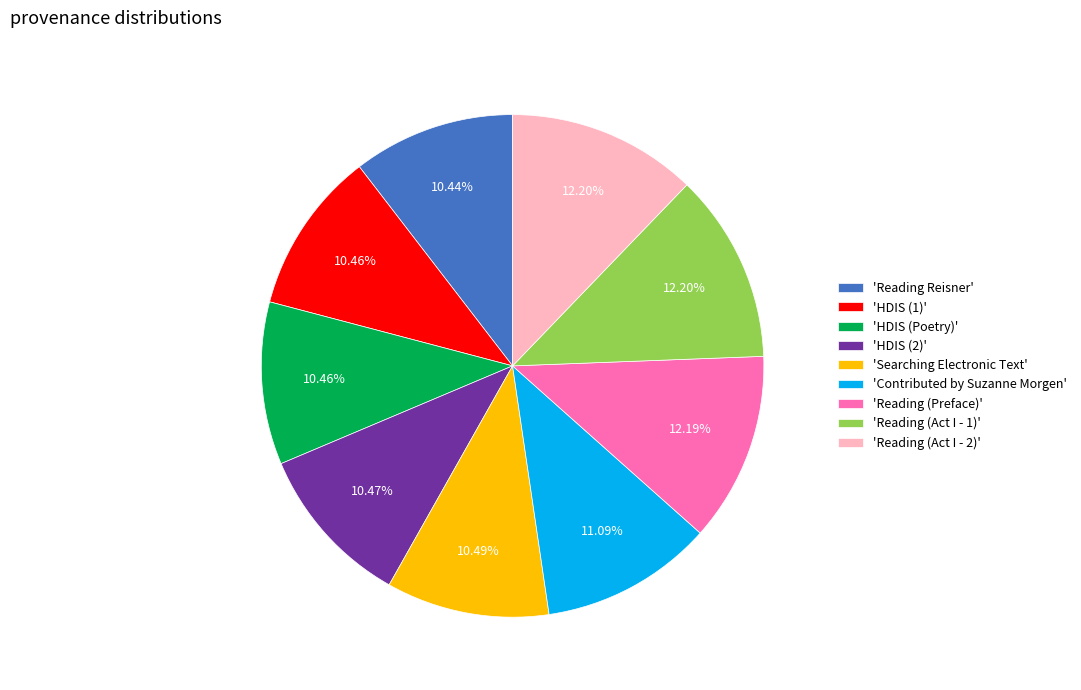

Do 'Contributed by Suzanne Morgen' and 'HDIS (2)' together represent more than half of the pie?

No